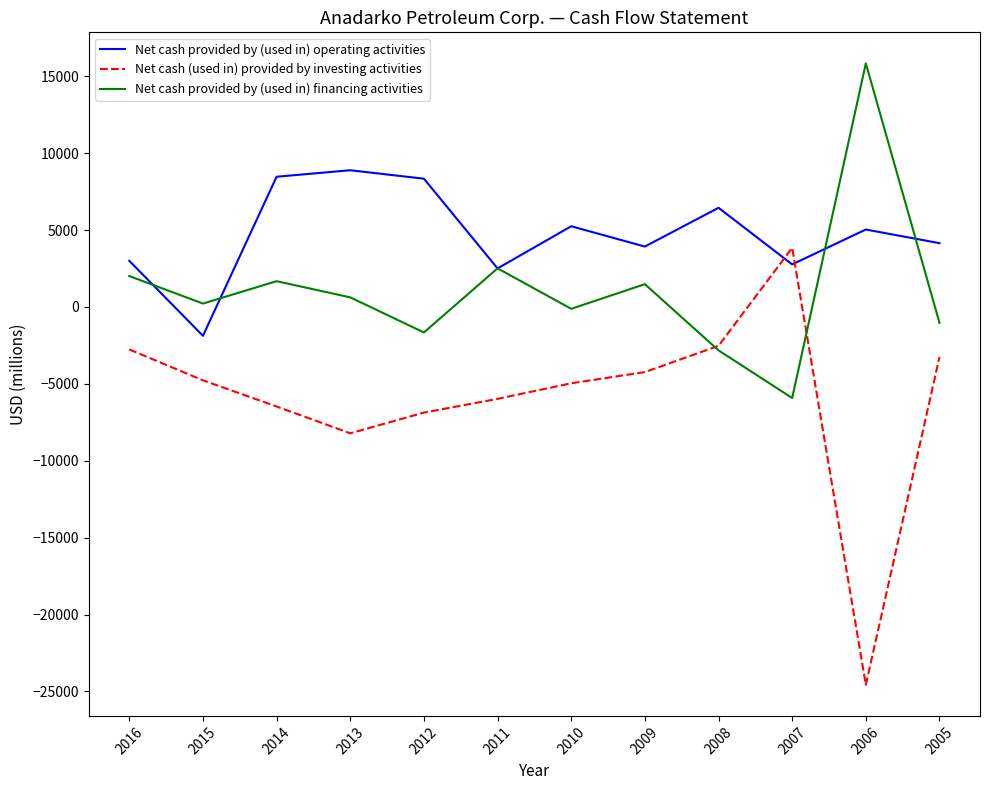

Which series ends up on top after the final intersection of Net cash (used in) provided by investing activities and Net cash provided by (used in) financing activities?

Net cash provided by (used in) financing activities